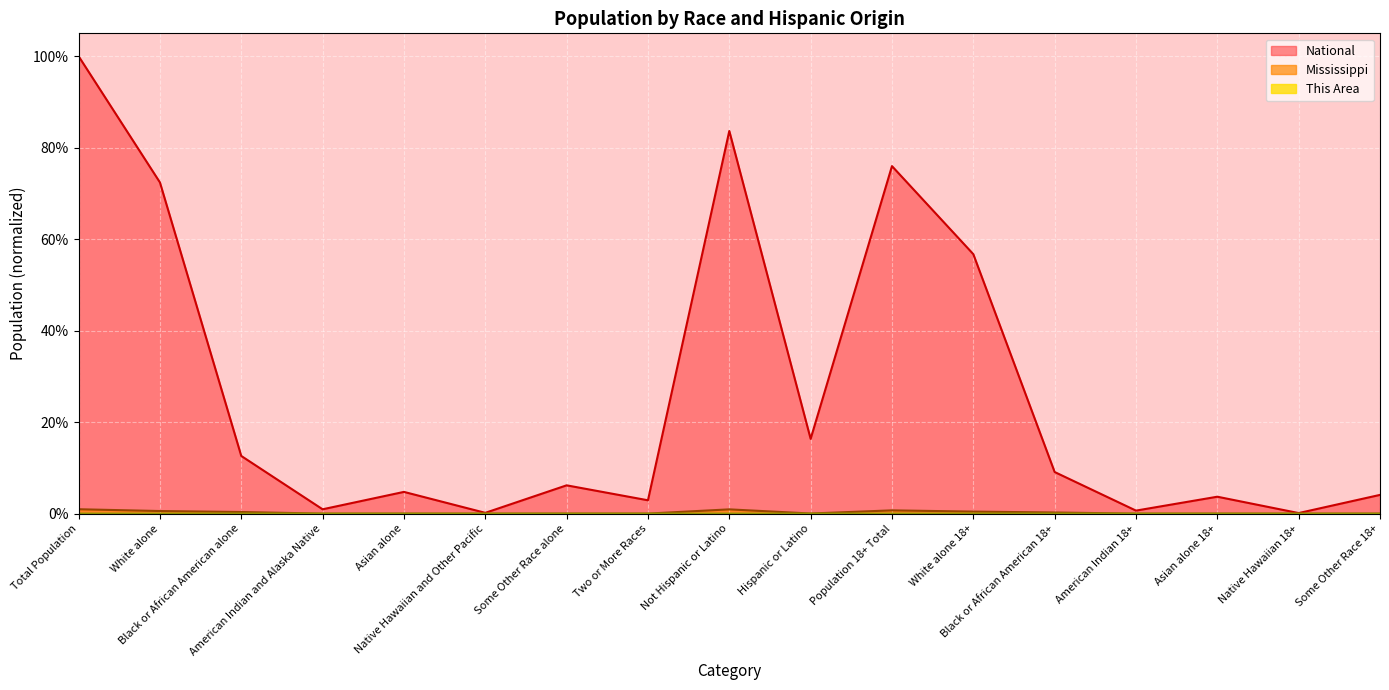

At which category is the sum across all series the highest?

Total Population